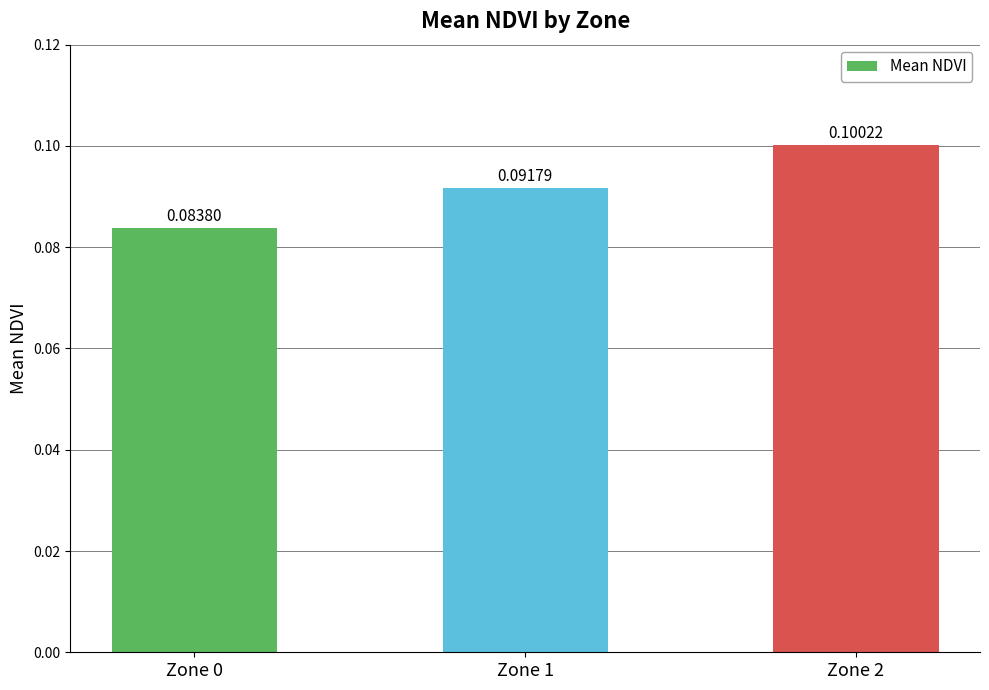

Does the chart contain stacked bars?

No